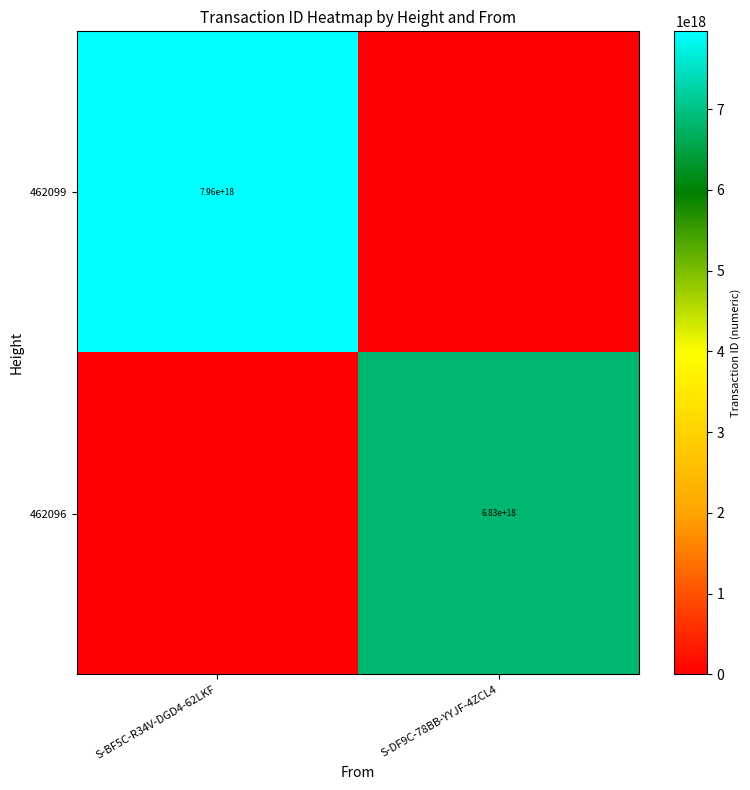

Which category has the highest value across all series?

S-BF5C-R34V-DGD4-62LKF